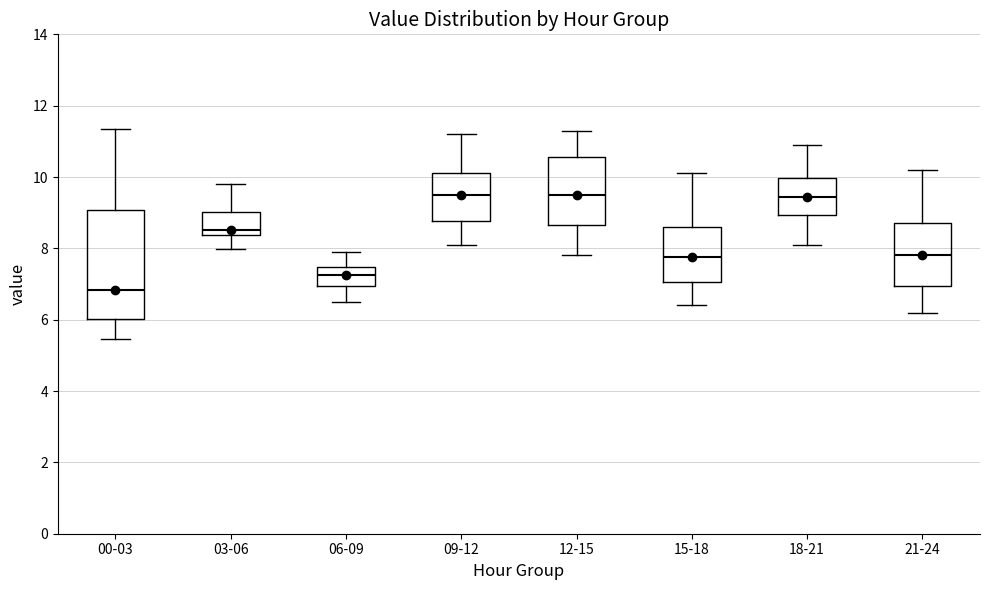

Reading left to right, transcribe this box plot: for each box, give where its median line is, the range the box spans, and where its two whiskers end, as read against the y-axis. The values are not printed on the chart, so give them approximately, as read against the axis.

00-03: median 6.8, box 6.0 to 9.0, whiskers 5.4 to 11.4
03-06: median 8.6, box 8.4 to 9.0, whiskers 8.0 to 9.8
06-09: median 7.2, box 7.0 to 7.4, whiskers 6.6 to 8.0
09-12: median 9.6, box 8.8 to 10.2, whiskers 8.2 to 11.2
12-15: median 9.6, box 8.6 to 10.6, whiskers 7.8 to 11.4
15-18: median 7.8, box 7.0 to 8.6, whiskers 6.4 to 10.2
18-21: median 9.4, box 9.0 to 10.0, whiskers 8.2 to 11.0
21-24: median 7.8, box 7.0 to 8.8, whiskers 6.2 to 10.2